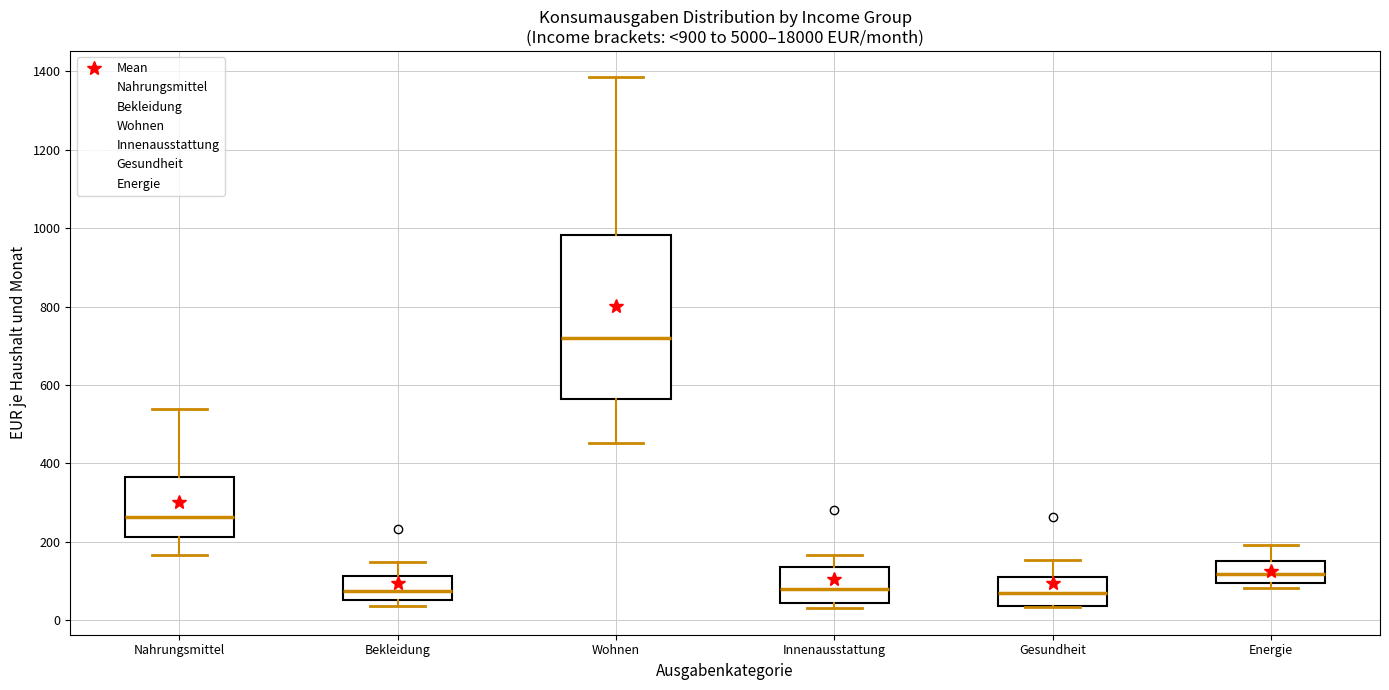

Reading left to right, read every box against the y-axis: the position of its median line, the range the box covers, and the ends of its whiskers. The values are not printed on the chart, so give them approximately, as read against the axis.

Nahrungsmittel: median 260, box 220 to 360, whiskers 160 to 540
Bekleidung: median 80, box 60 to 120, whiskers 40 to 140
Wohnen: median 720, box 560 to 980, whiskers 460 to 1380
Innenausstattung: median 80, box 40 to 140, whiskers 40 (just below the box's lower edge) to 160
Gesundheit: median 60, box 40 to 120, whiskers 40 to 160
Energie: median 120, box 100 to 160, whiskers 80 to 200